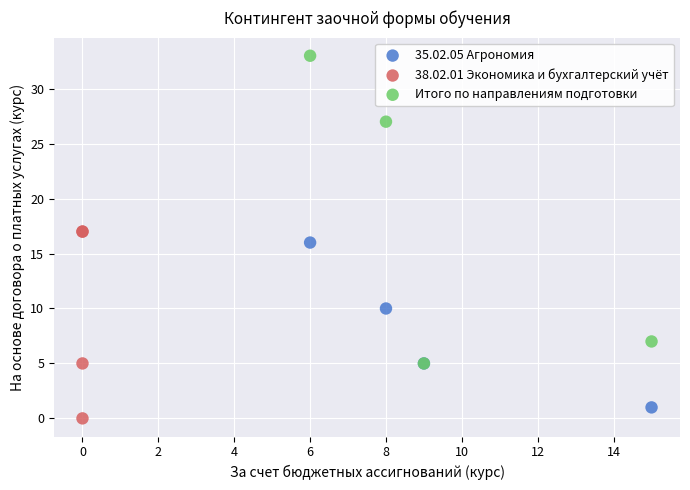

Which series has the widest spread of Y values?

Итого по направлениям подготовки